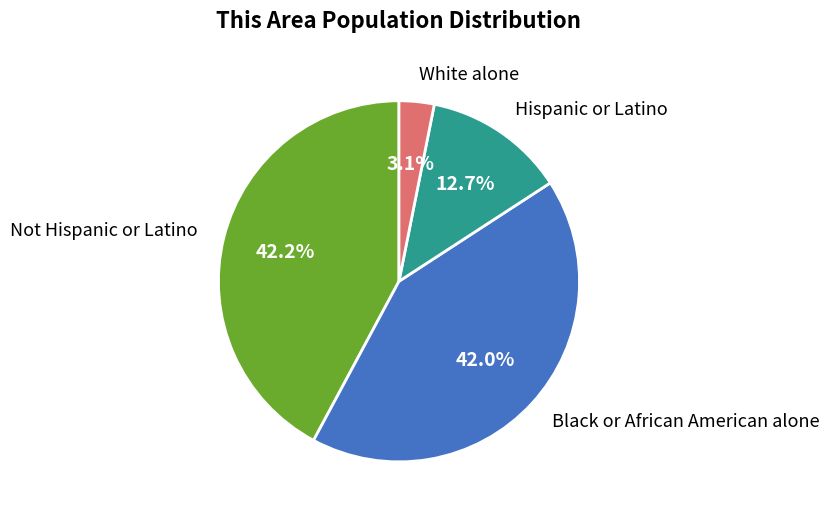

What portion of the pie excludes White alone?

96.9%